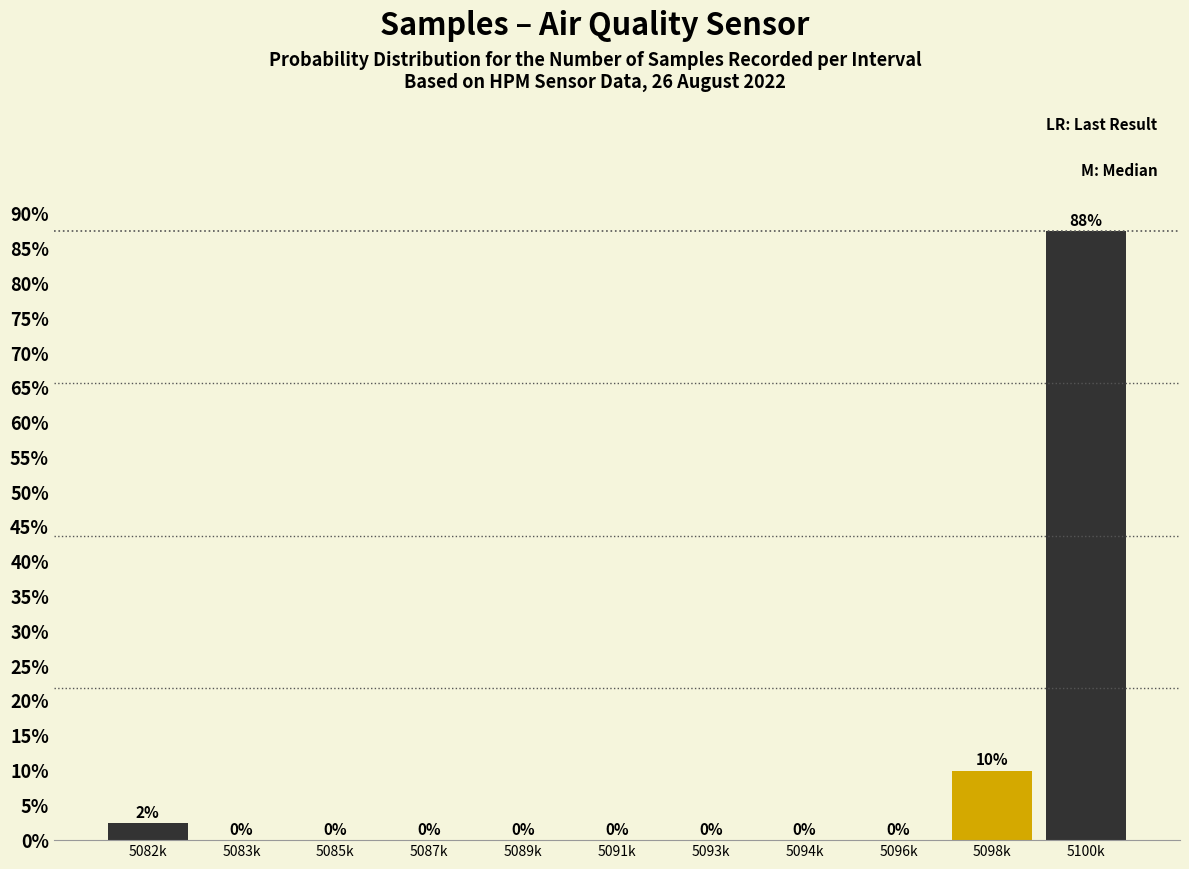

At which label is the value closest to 43?

5098k